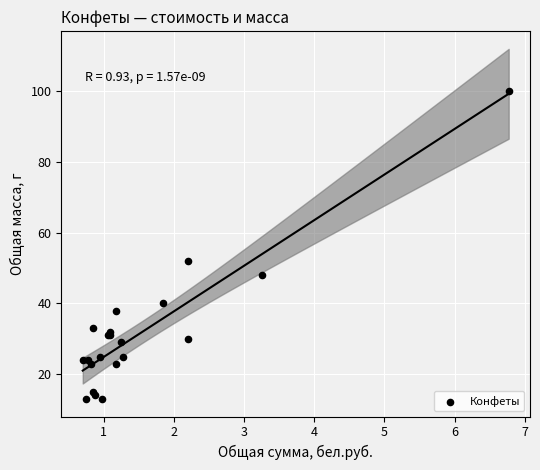

What Y value in the scatter plot is closest to 56?

52